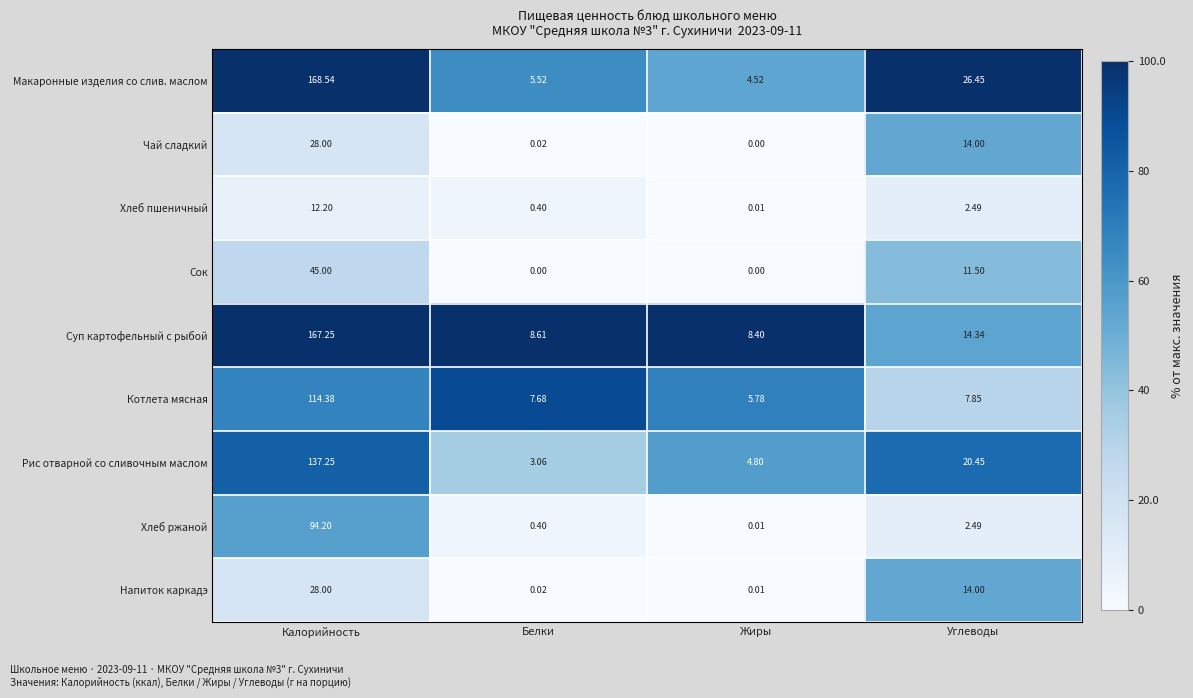

At which label is Хлеб ржаной closest to 47?

Углеводы